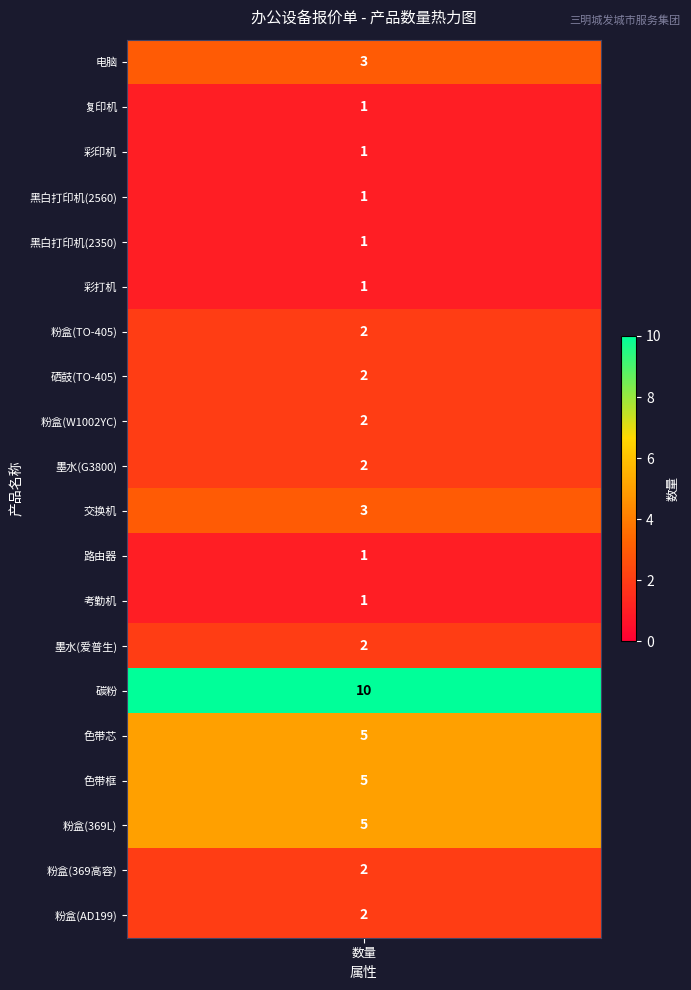

True or false: 粉盒(369L) has a value of 2 at 11.

False